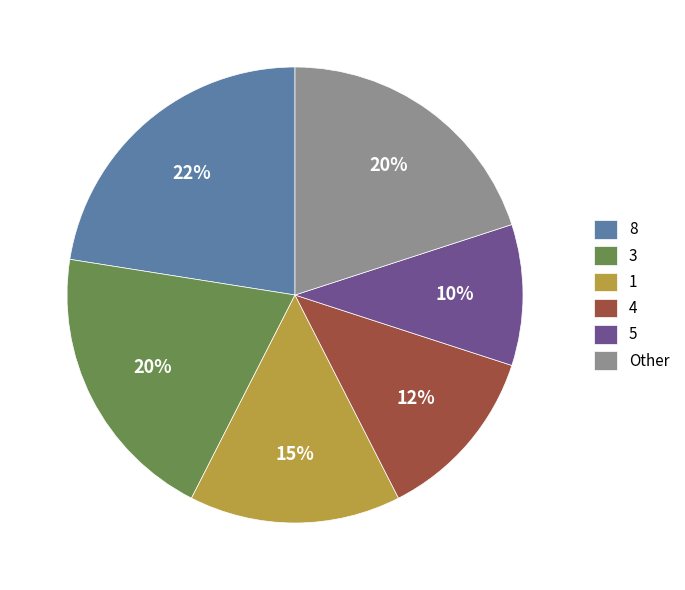

Which slice is the smallest?

5